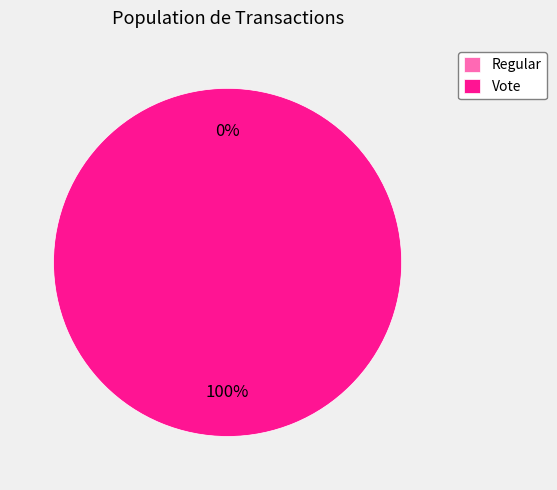

Which slice is the largest?

Vote